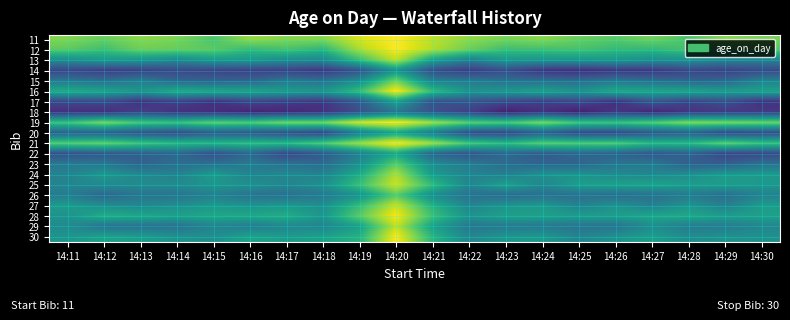

What is the spread (max minus min) of values at 14:21?

30.6